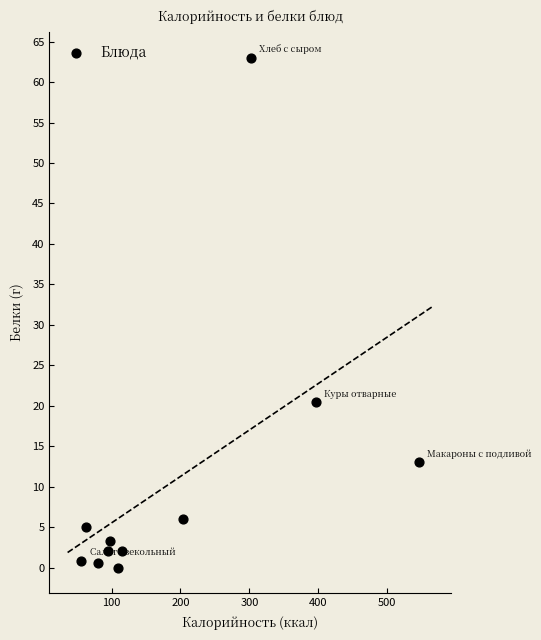

What is the range of Y values (max minus min)?

63.0